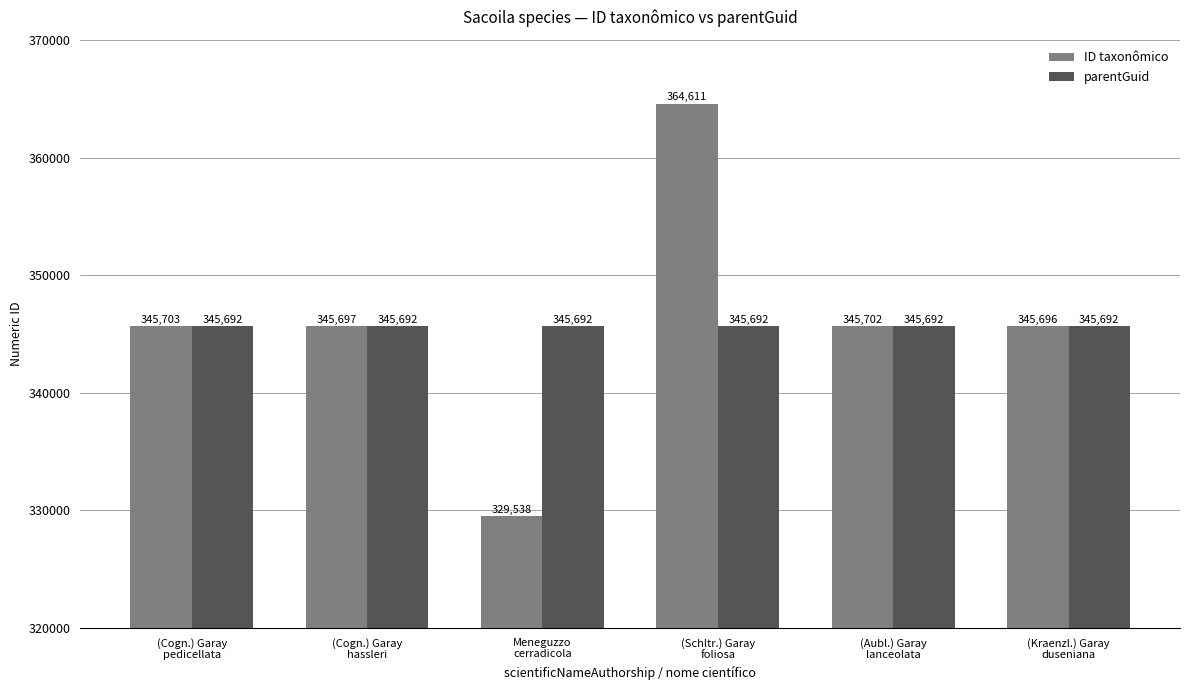

Which category has the highest value in the ID taxonômico series?

(Schltr.) Garay
foliosa